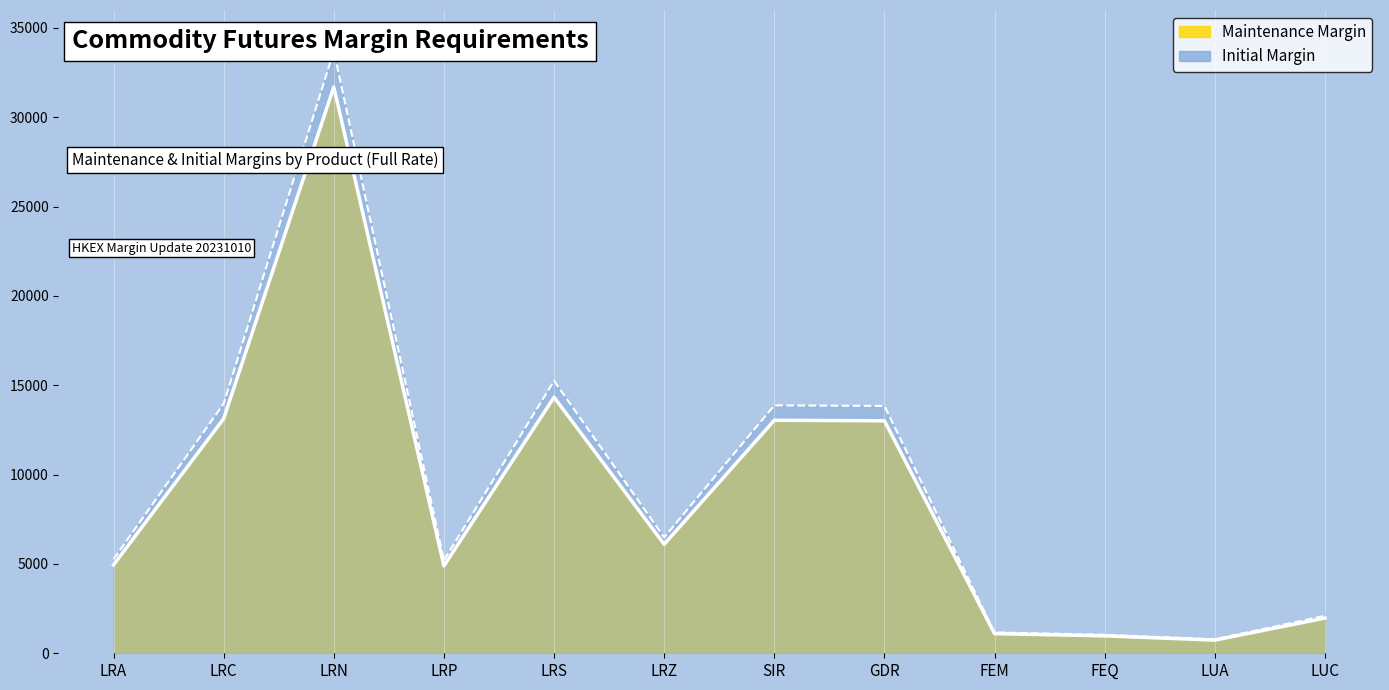

What is the difference between the highest and lowest values at LRA?

316